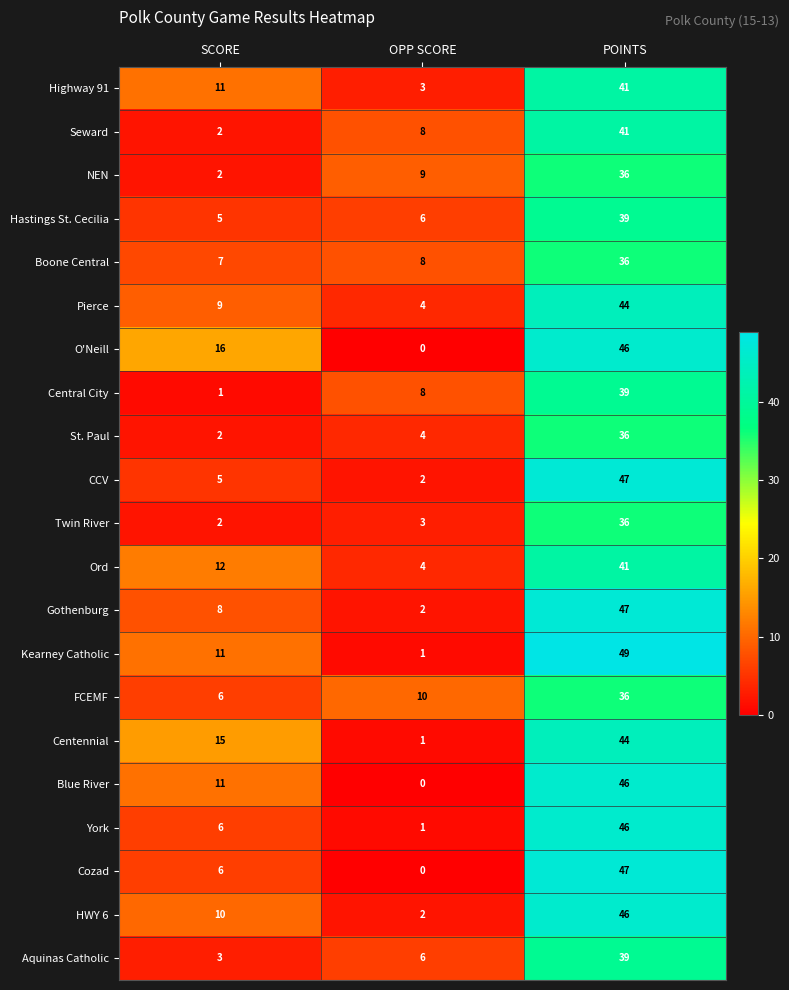

How many Blue River values are between 0 and 46?

3